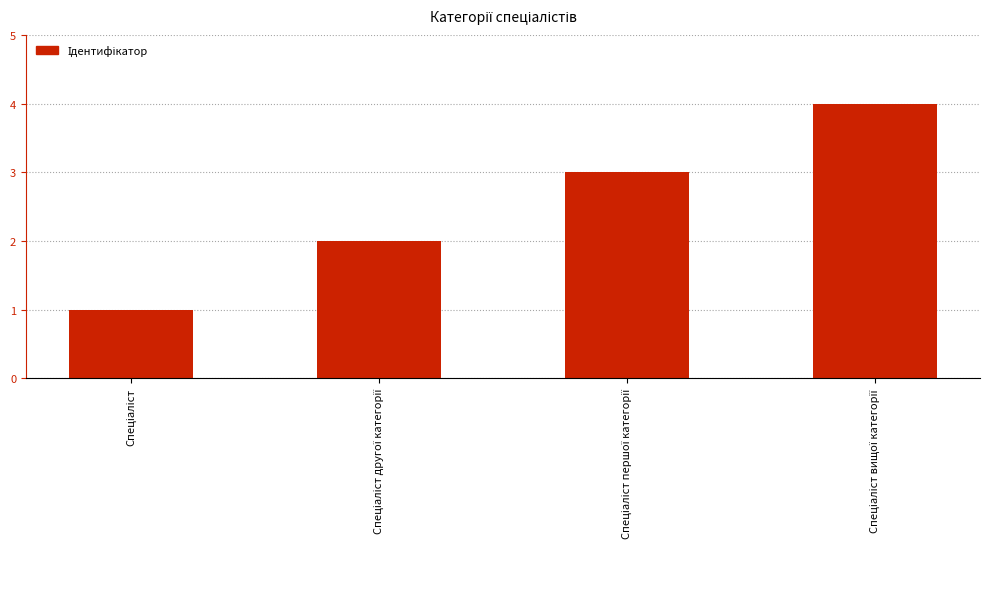

What is the maximum value shown in the chart?

4